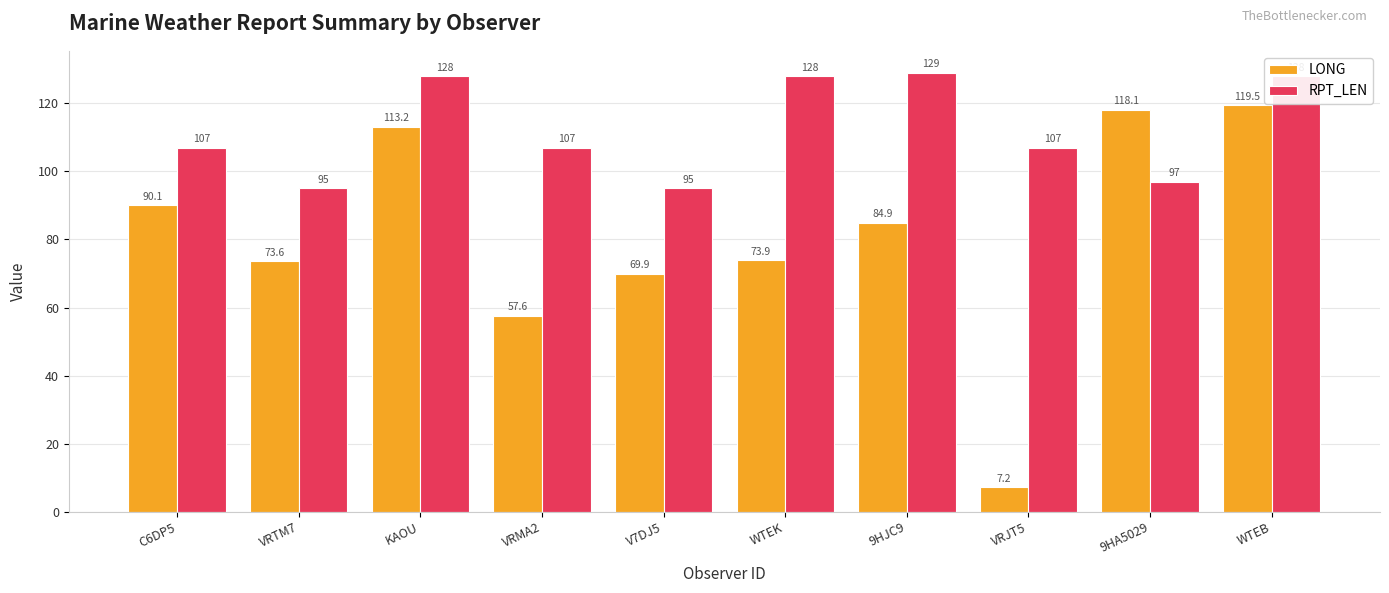

At which label does LONG reach its minimum?

VRJT5